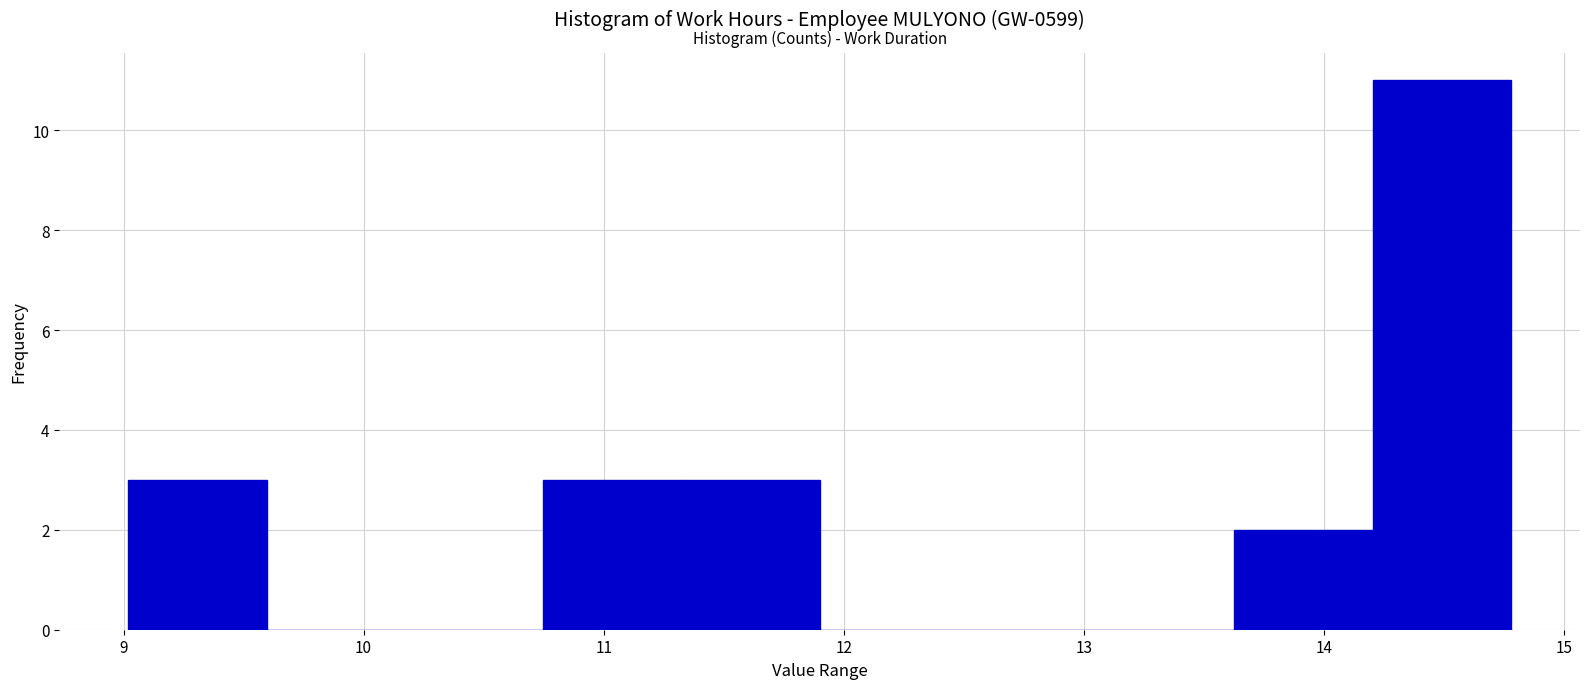

What is the height of the bar covering 14.2 to 14.8 on the x-axis? Neither the bar edges nor the heights are printed on the chart, so give them approximately, as read against the axes.

11